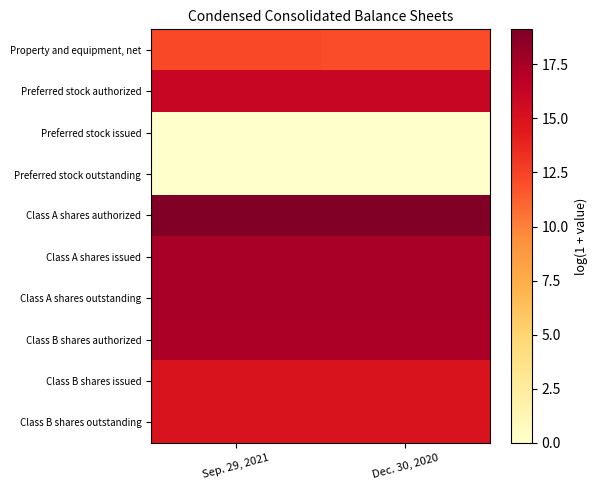

Reading left to right, extract all data points from this chart.

Property and equipment, net: Sep. 29, 2021=12.2	Dec. 30, 2020=12.0
Preferred stock authorized: Sep. 29, 2021=16.1	Dec. 30, 2020=16.1
Preferred stock issued: Sep. 29, 2021=0.0	Dec. 30, 2020=0.0
Preferred stock outstanding: Sep. 29, 2021=0.0	Dec. 30, 2020=0.0
Class A shares authorized: Sep. 29, 2021=19.1	Dec. 30, 2020=19.1
Class A shares issued: Sep. 29, 2021=17.5	Dec. 30, 2020=17.5
Class A shares outstanding: Sep. 29, 2021=17.5	Dec. 30, 2020=17.5
Class B shares authorized: Sep. 29, 2021=17.4	Dec. 30, 2020=17.4
Class B shares issued: Sep. 29, 2021=14.9	Dec. 30, 2020=14.9
Class B shares outstanding: Sep. 29, 2021=14.9	Dec. 30, 2020=14.9